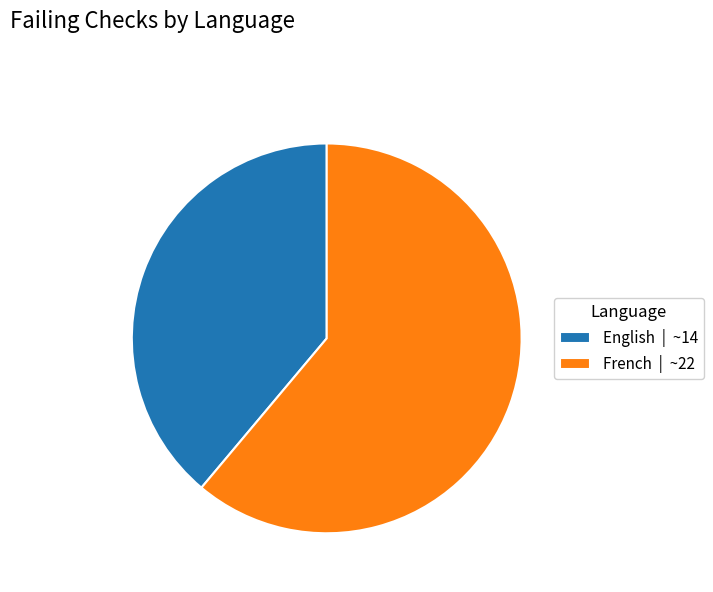

Count the number of slices in the pie.

2